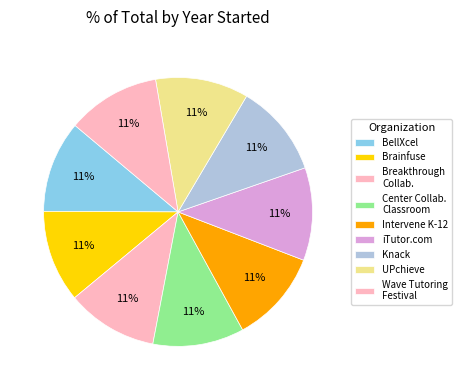

Is Intervene K-12 the majority of the pie?

No